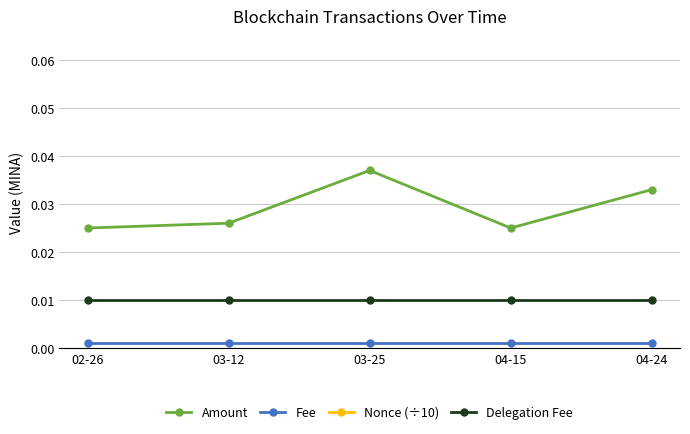

True or false: Nonce (÷10) and Amount cross at least once.

False